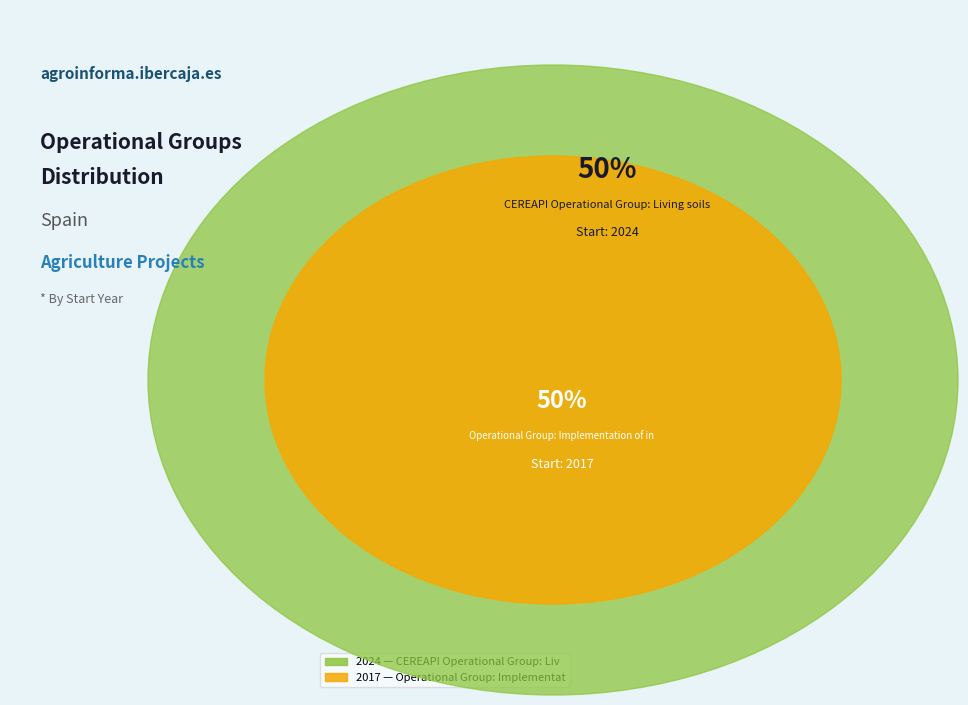

Which slice is the largest?

CEREAPI Operational Group: Living soils